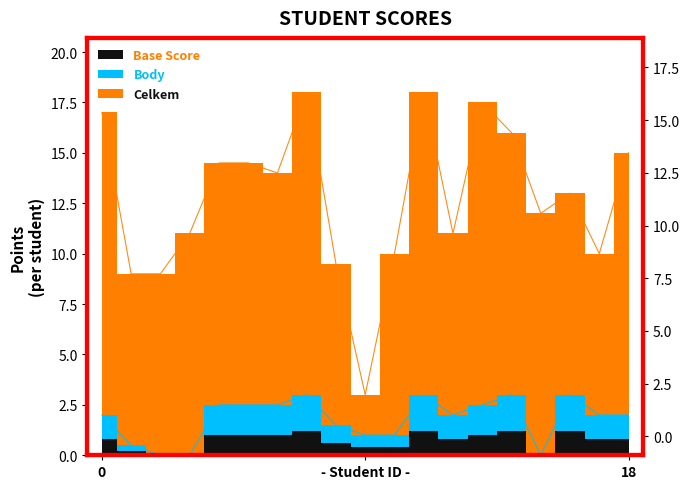

True or false: Body and Celkem cross at least once.

False